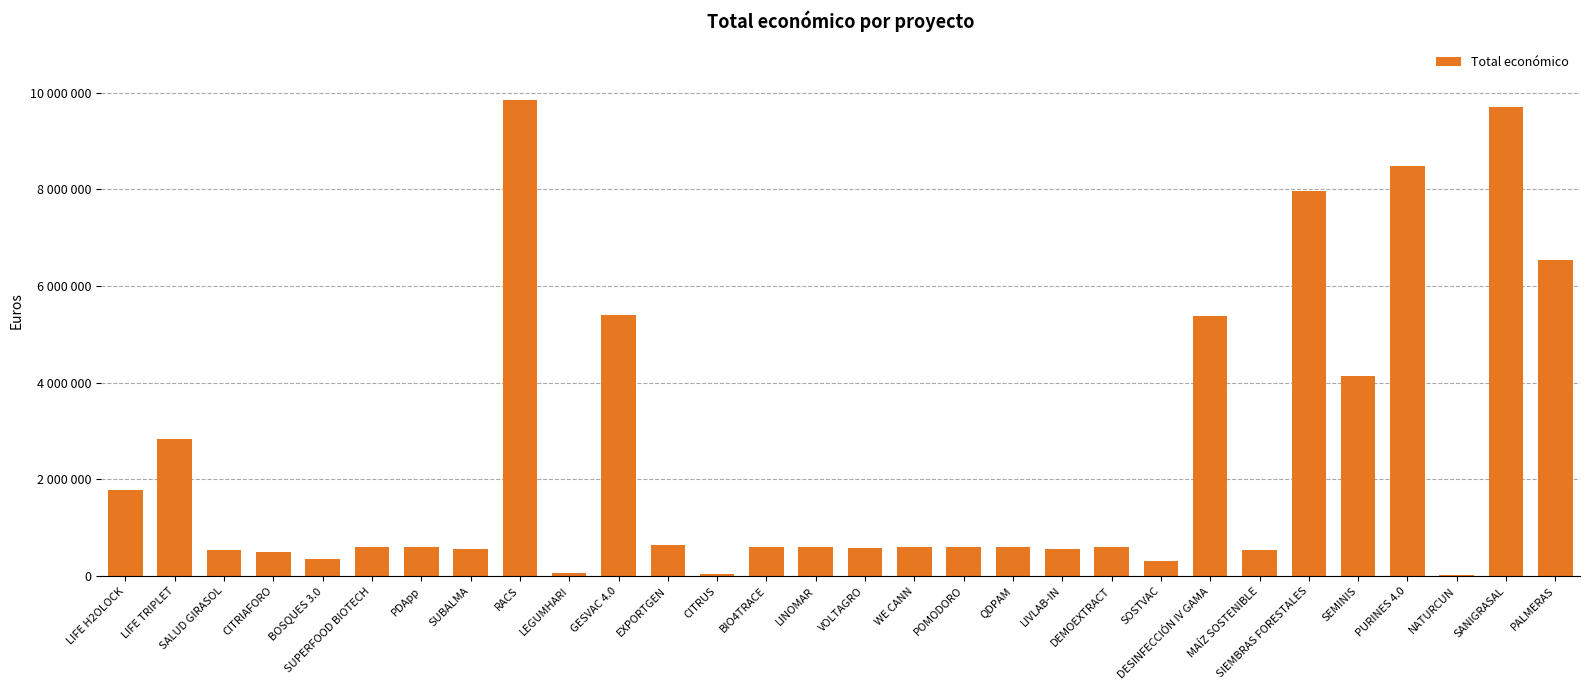

Where is the data nearest to the value 4933705?

DESINFECCIÓN IV GAMA